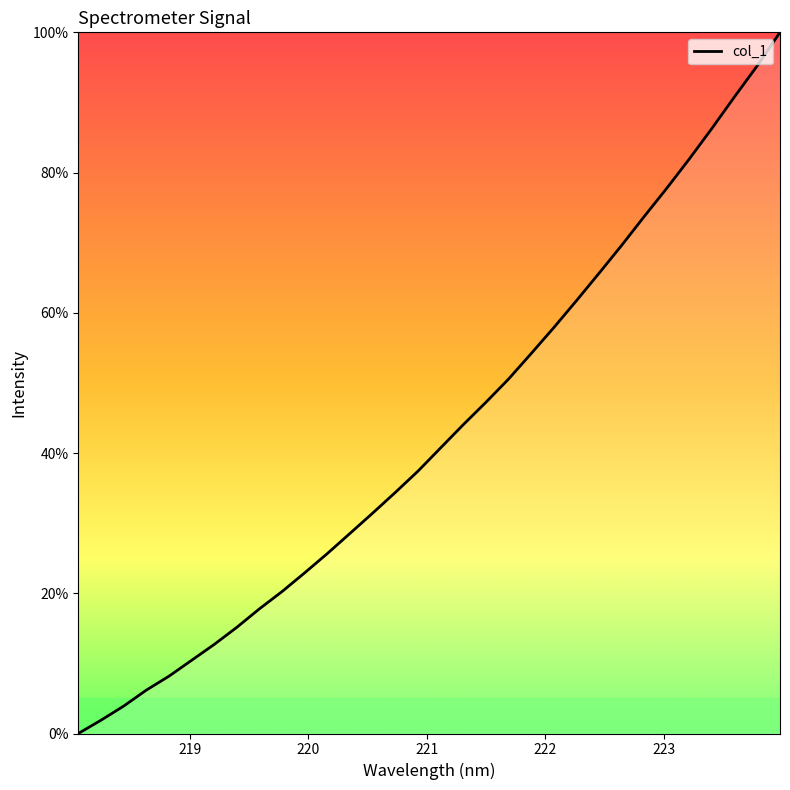

What is the greatest value displayed?

100.0